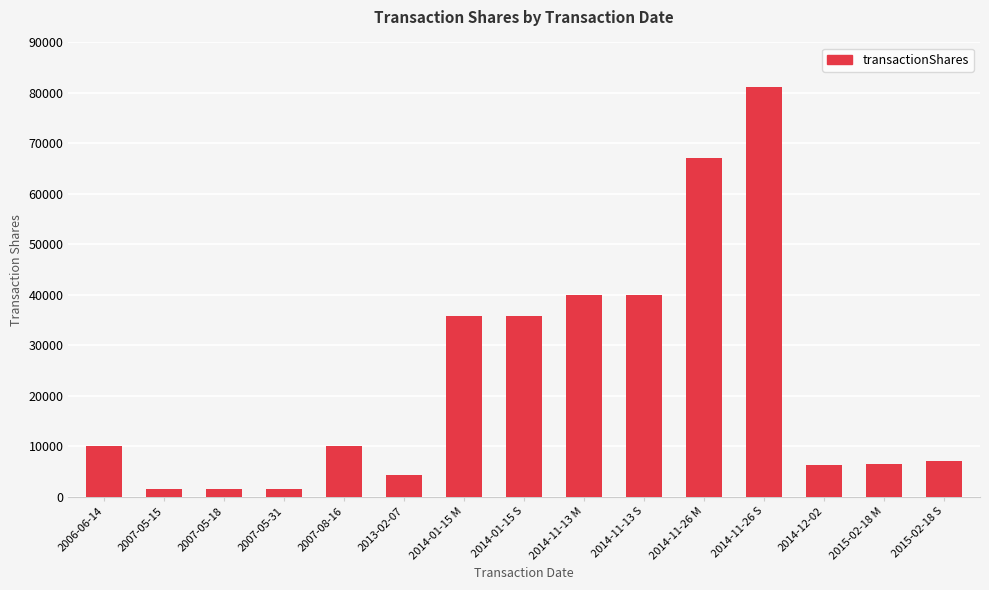

What is the difference between the maximum and minimum values?

79711